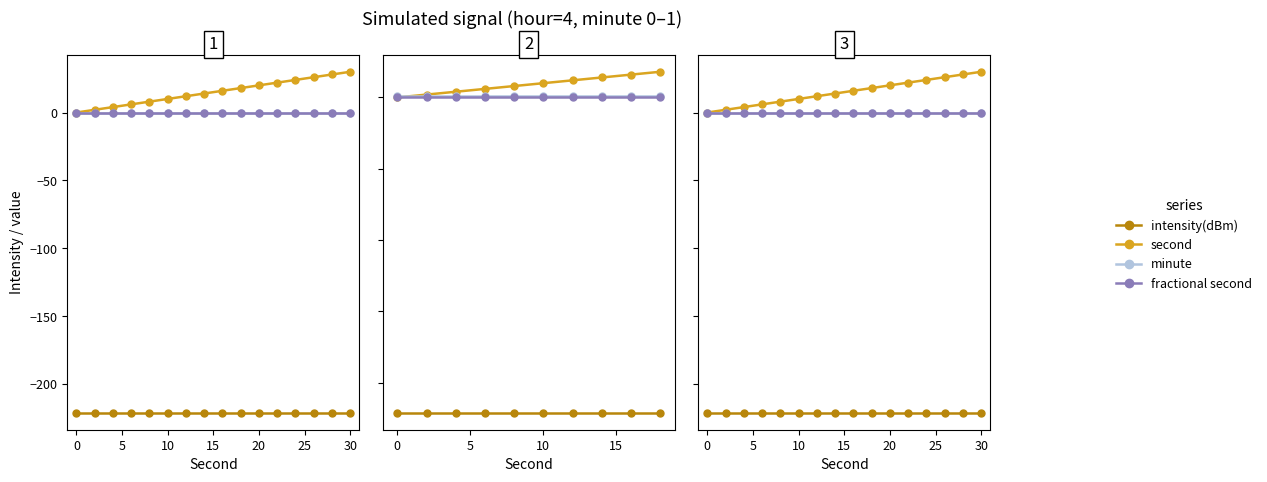

The intensity(dBm) series shows -86.7 at 25. True or false?

False